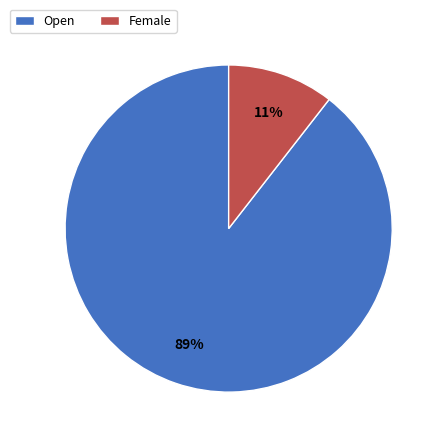

To the nearest percent, what portion does Female represent?

11%